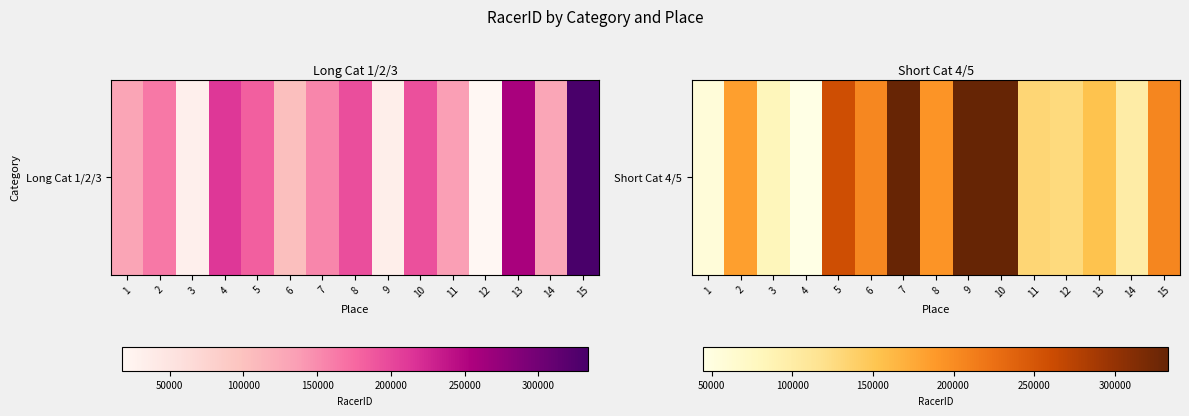

At which category does the chart reach its peak across all series?

10